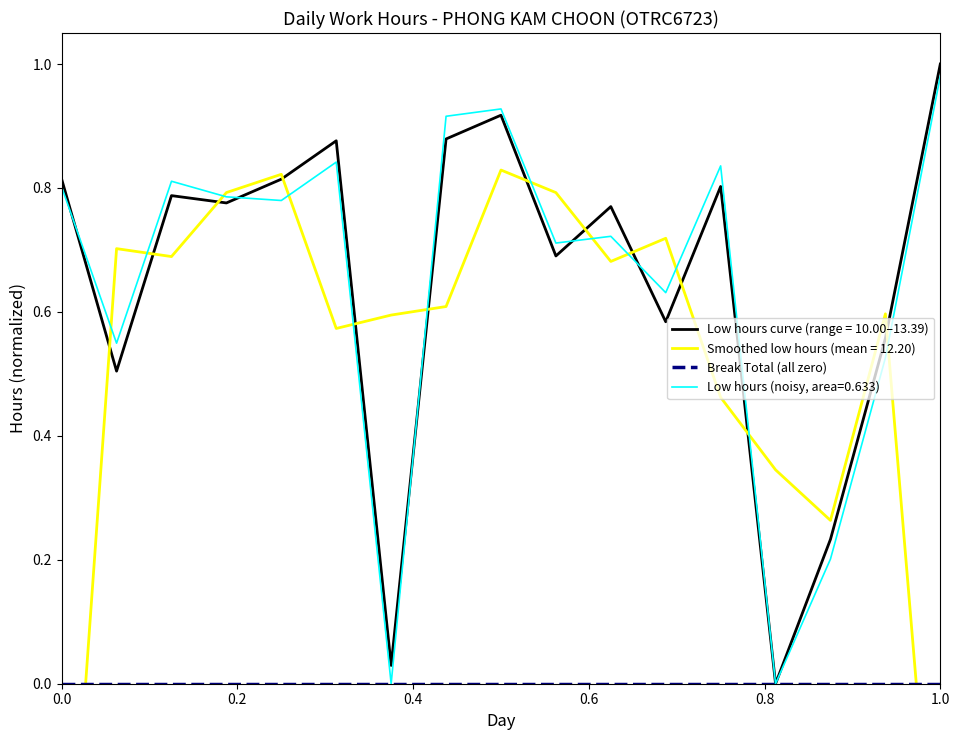

True or false: Low hours (noisy, area=0.633) has a value of 0.3 at 0.0.

False